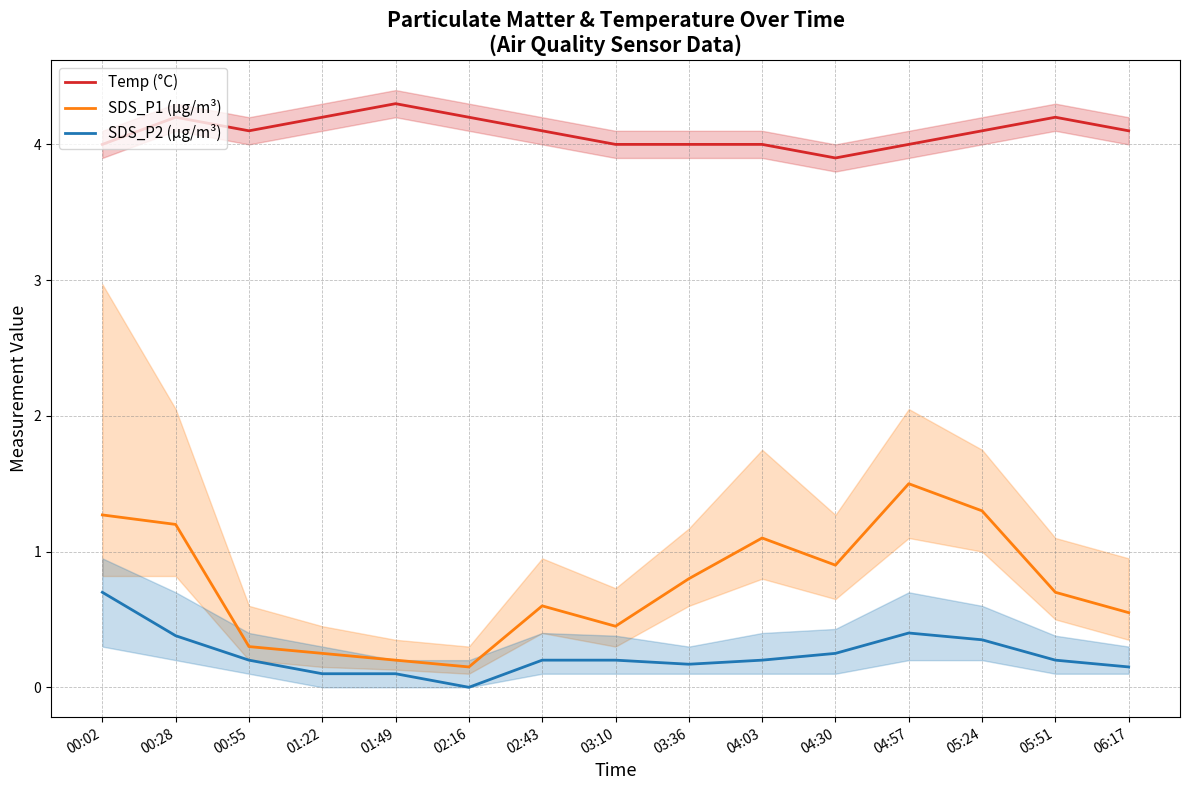

Reading left to right, what are all the values shown in this chart?

Temp (°C): 4.0	4.2	4.1	4.2	4.3	4.2	4.1	4.0	4.0	4.0	3.9	4.0	4.1	4.2	4.1
SDS_P1 (µg/m³): 1.3	1.2	0.3	0.2	0.2	0.1	0.6	0.5	0.8	1.1	0.9	1.5	1.3	0.7	0.6
SDS_P2 (µg/m³): 0.7	0.4	0.2	0.1	0.1	0.0	0.2	0.2	0.2	0.2	0.2	0.4	0.3	0.2	0.1